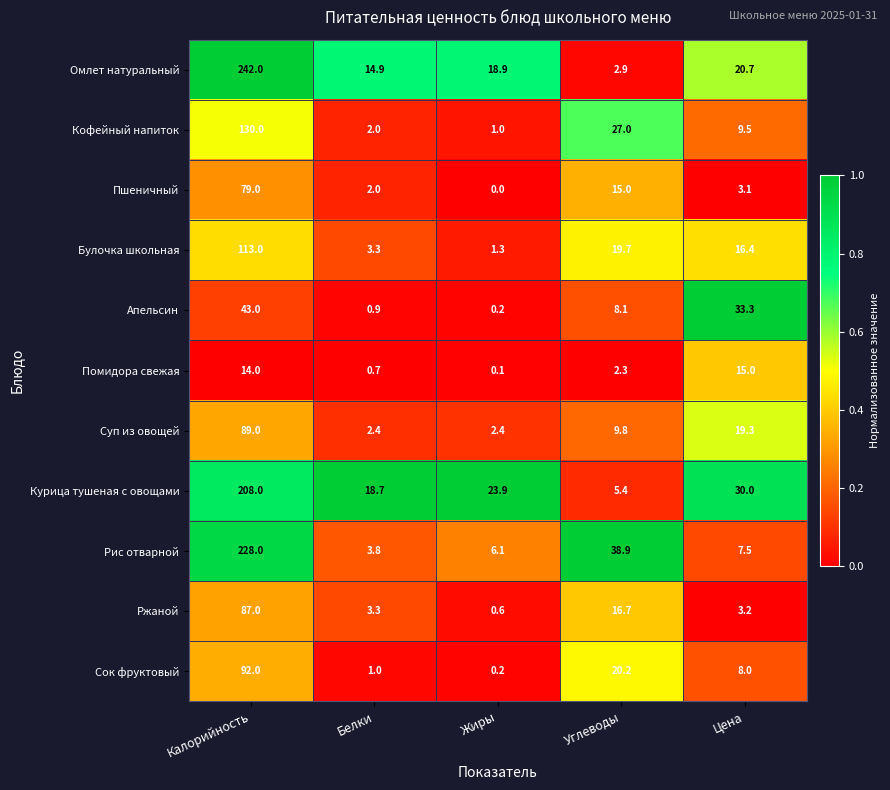

The value of Апельсин at Углеводы is 14.4. True or false?

False